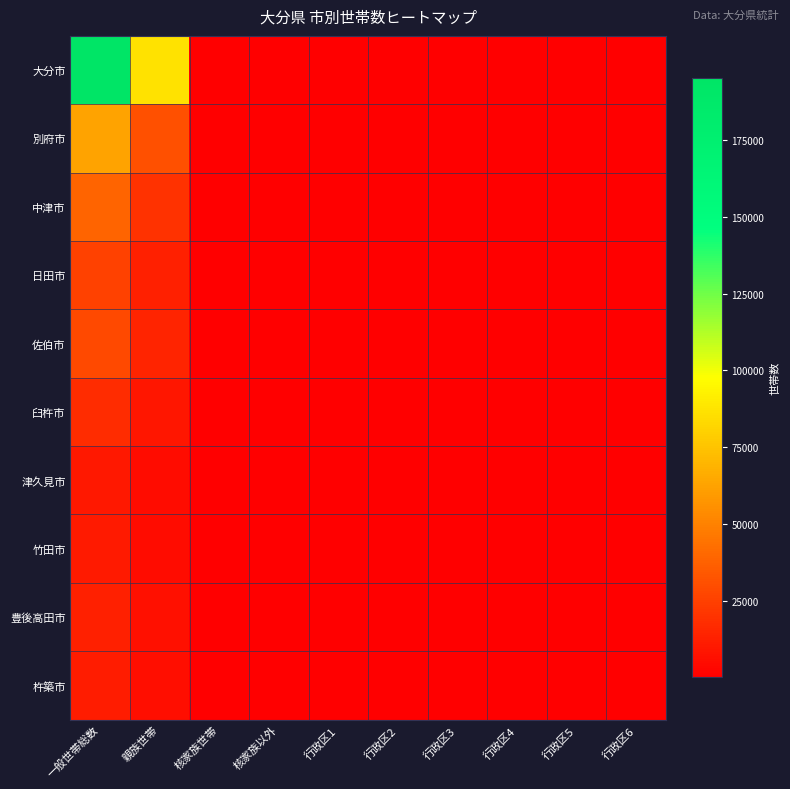

At 行政区2, list the series in order from smallest to largest.

津久見市, 竹田市, 杵築市, 豊後高田市, 大分市, 臼杵市, 日田市, 佐伯市, 中津市, 別府市